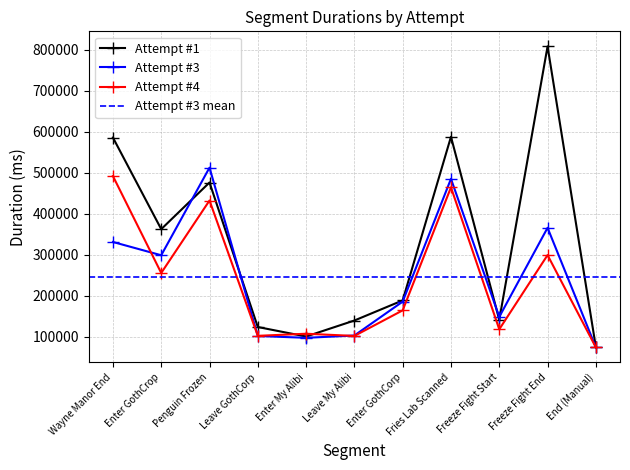

Reading right to left, list all the values displayed in this chart.

Attempt #1: 74521	807719	140951	587340	188441	139405	100396	123560	475872	362121	585495
Attempt #3: 73996	365462	148270	484878	185473	102840	97237	101700	512092	298519	330870
Attempt #4: 73969	298923	117978	464056	164180	101828	107168	102083	431972	255271	491575